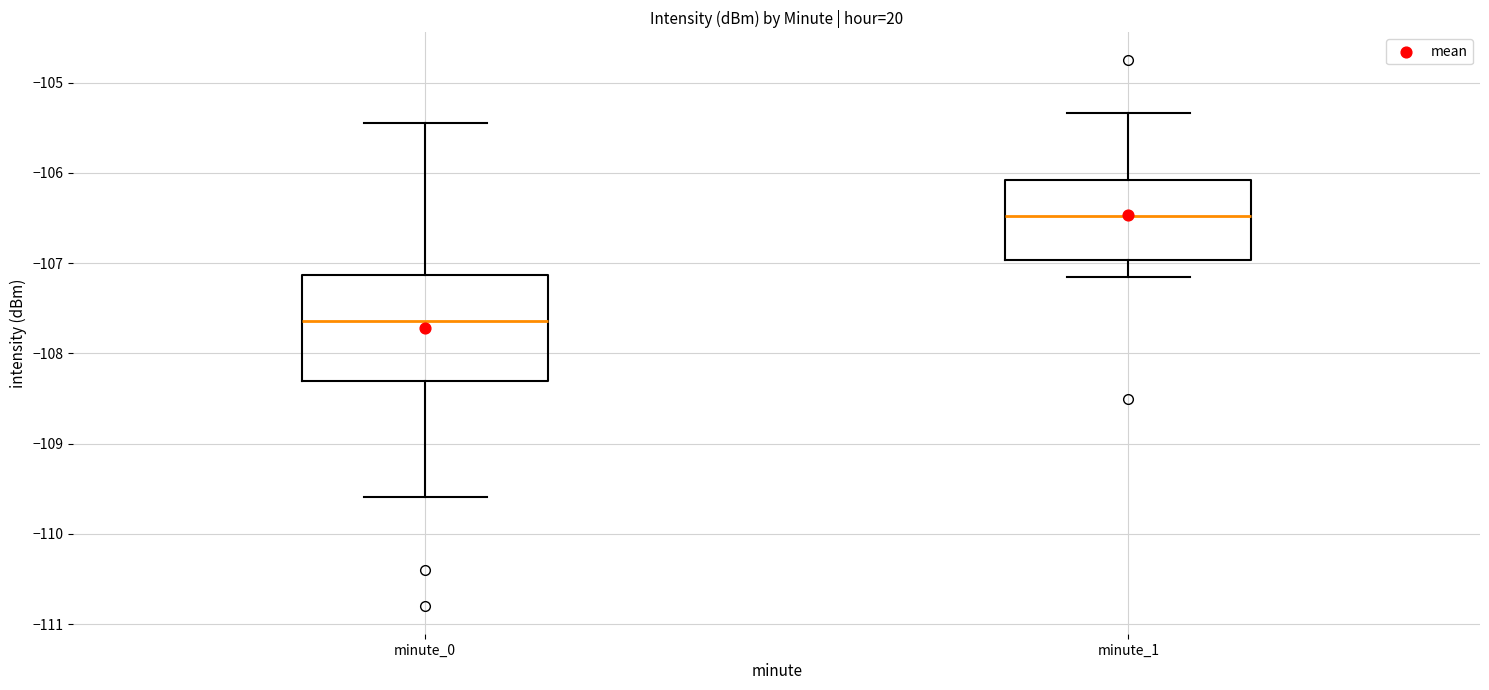

Which box's median line is the lowest?

minute_0